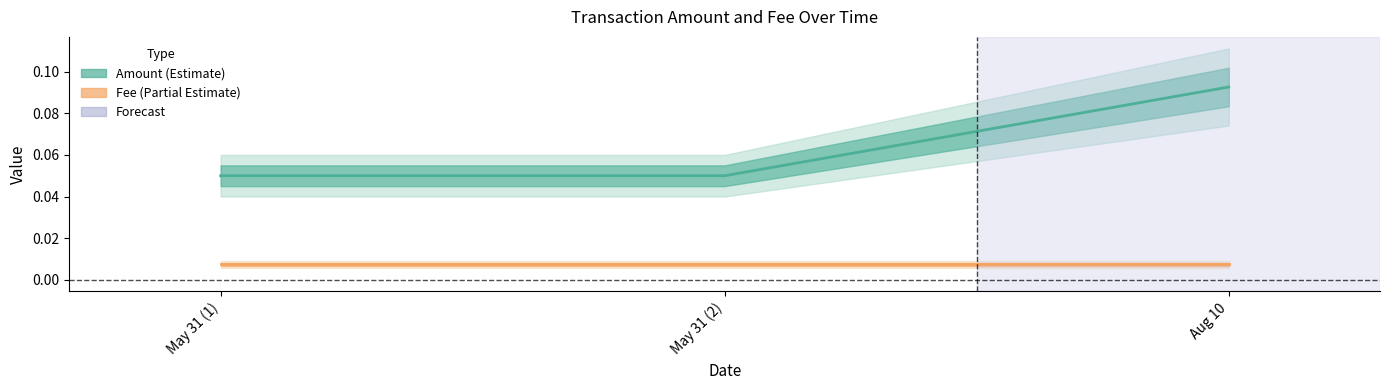

Where is Amount (line) nearest to the value 0?

May 31 (1)